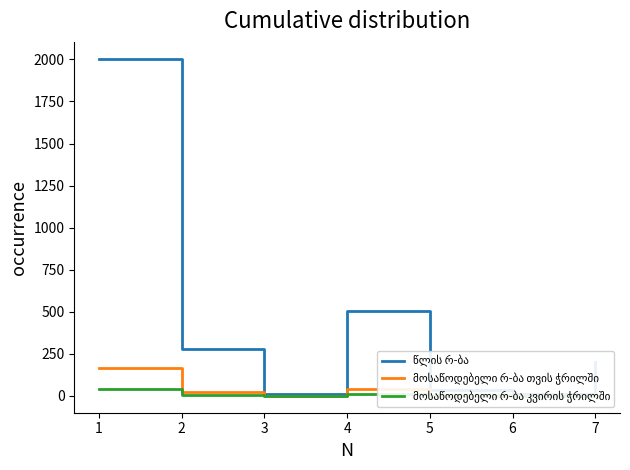

Reading right to left, what are all the values shown in this chart?

წლის რ-ბა: 7=204	6=12	5=36	4=504	3=12	2=276	1=2004
მოსაწოდებელი რ-ბა თვის ჭრილში: 7=17	6=1	5=3	4=42	3=1	2=23	1=167
მოსაწოდებელი რ-ბა კვირის ჭრილში: 7=4	6=0	5=0	4=10	3=0	2=6	1=42